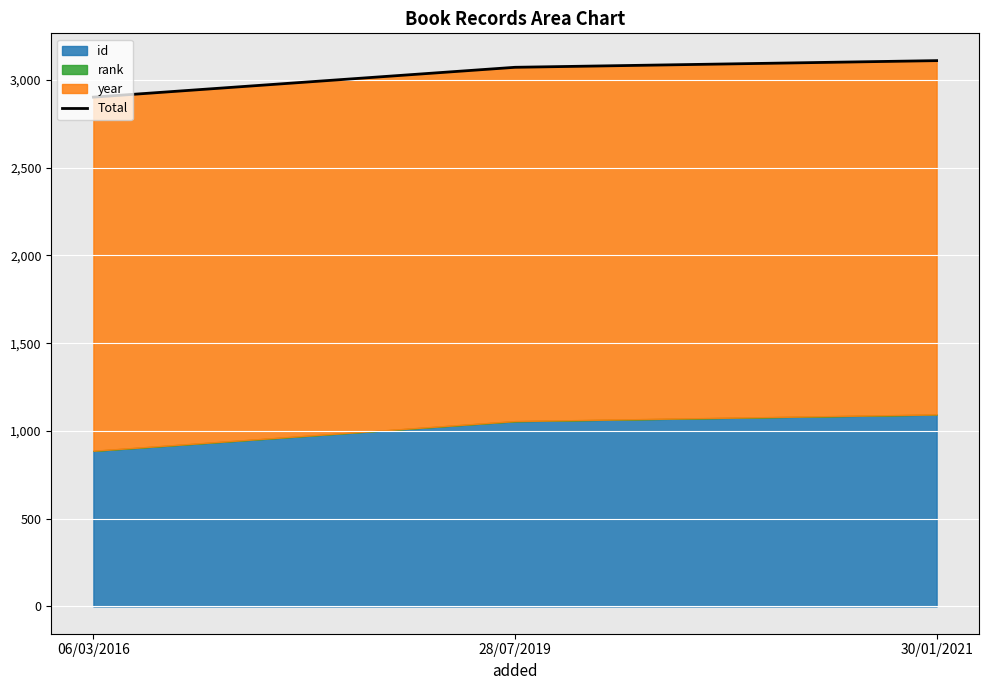

Count the values in the range 2902 to 3110.

3